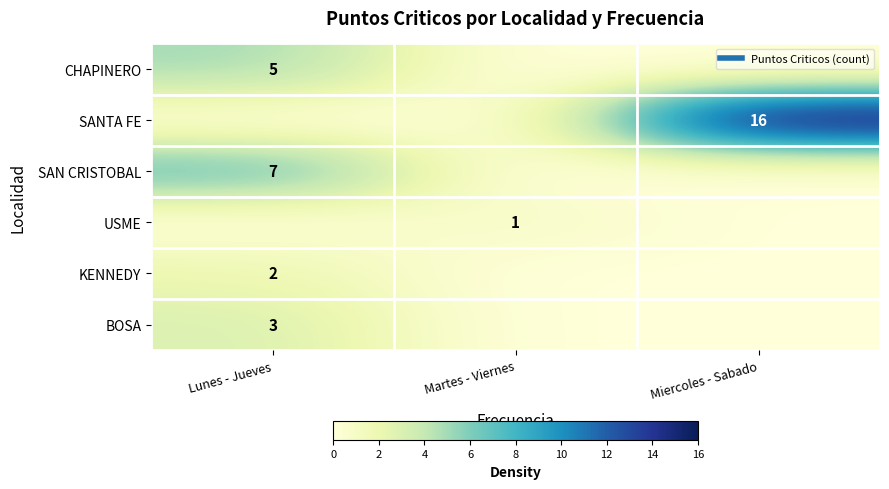

At which label does SANTA FE reach its peak?

Miercoles - Sabado